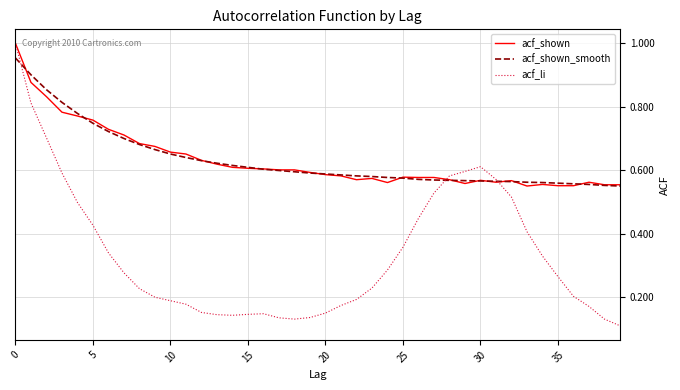

What is the sum of all acf_li values?

13.4